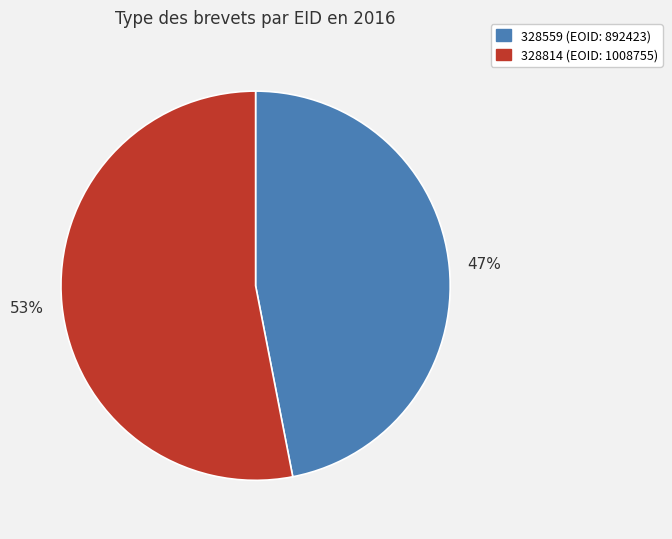

Which category accounts for the majority?

328814